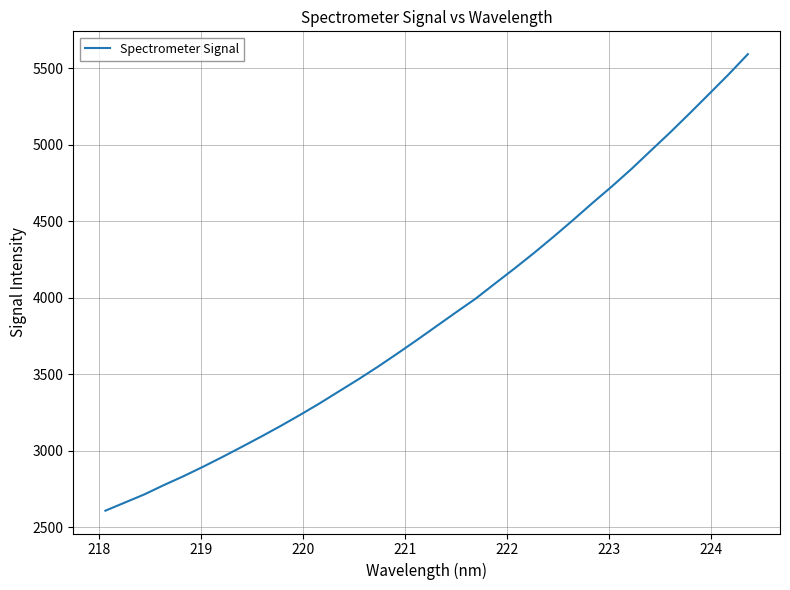

What is the maximum value shown in the chart?

5592.7